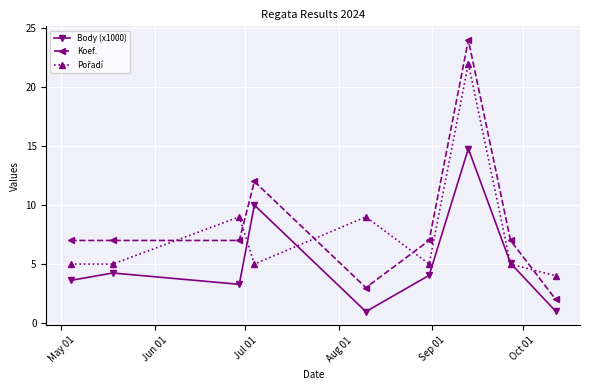

Does the chart display data point markers on the line(s)?

Yes